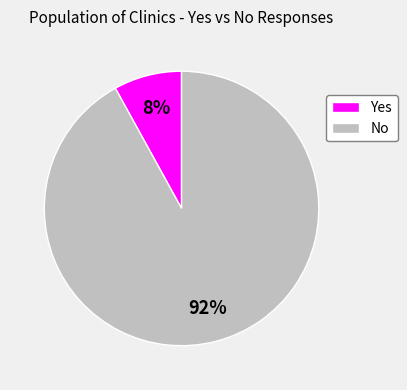

To the nearest percent, what portion does No represent?

92%